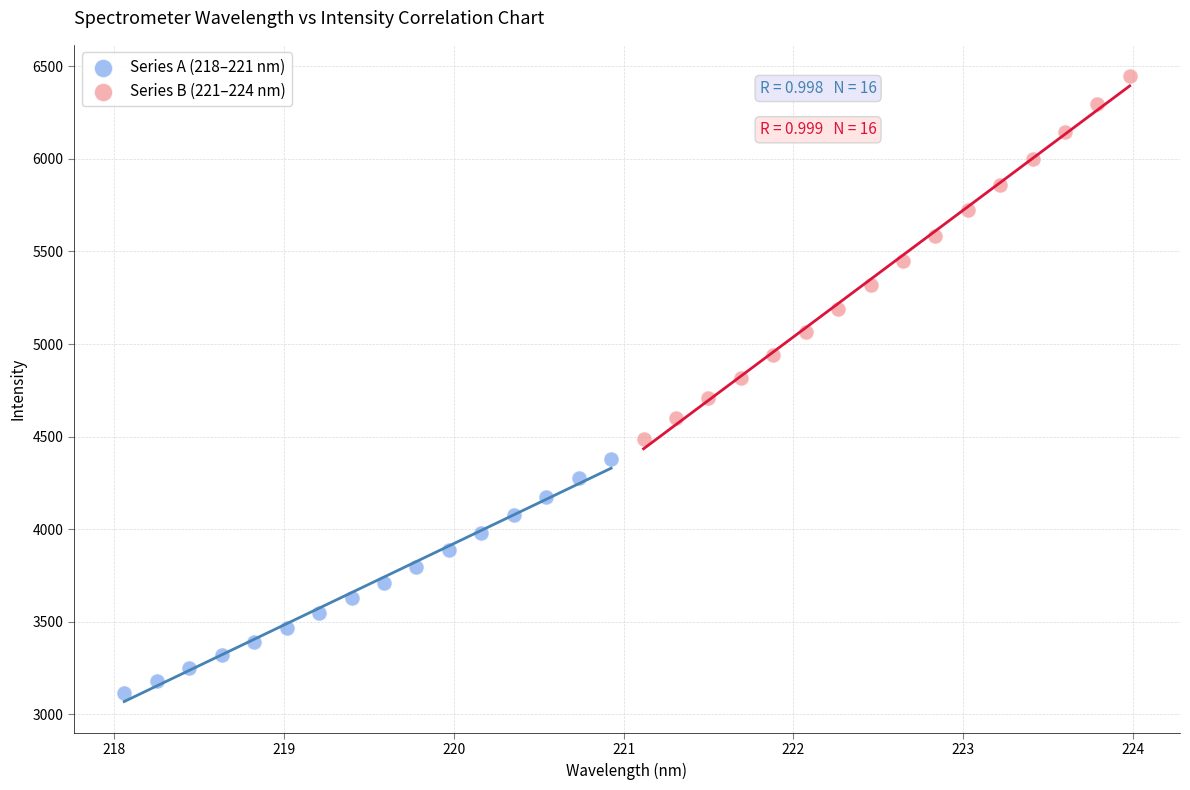

Which series has the widest spread of Y values?

Series B (221–224 nm)